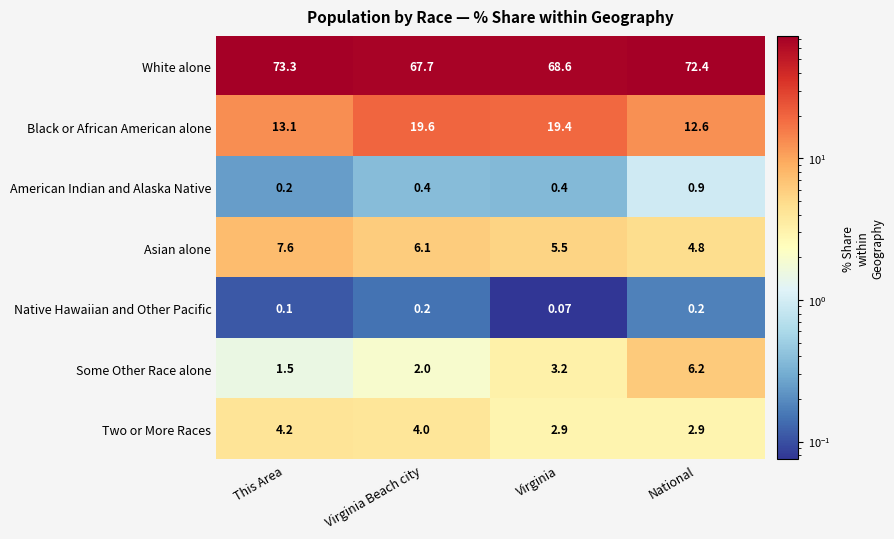

Is the value of Two or More Races at National greater than the value of White alone at This Area?

No